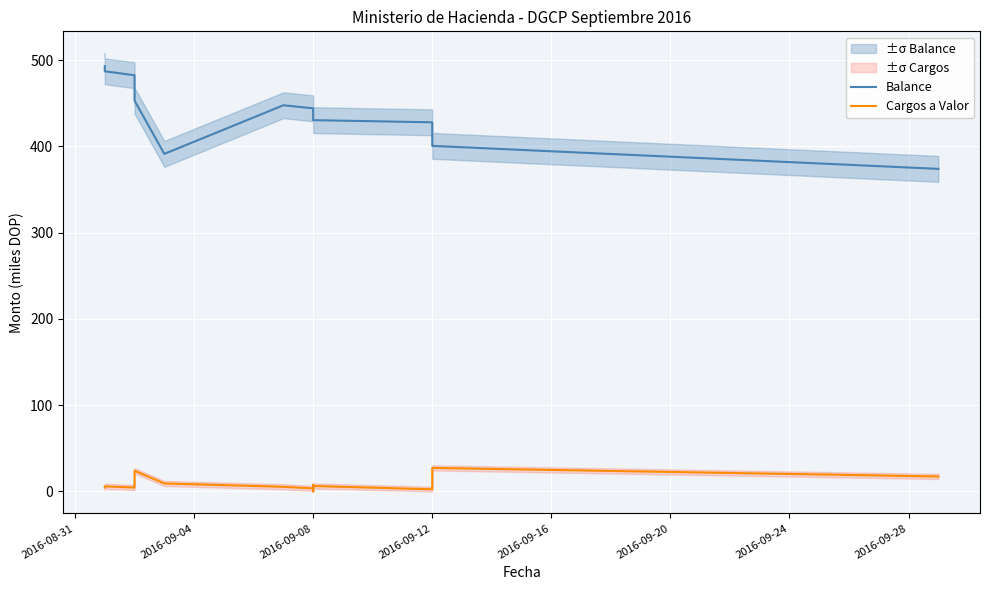

In Cargos a Valor, how many points are lower than both neighbors (excluding endpoints)?

4